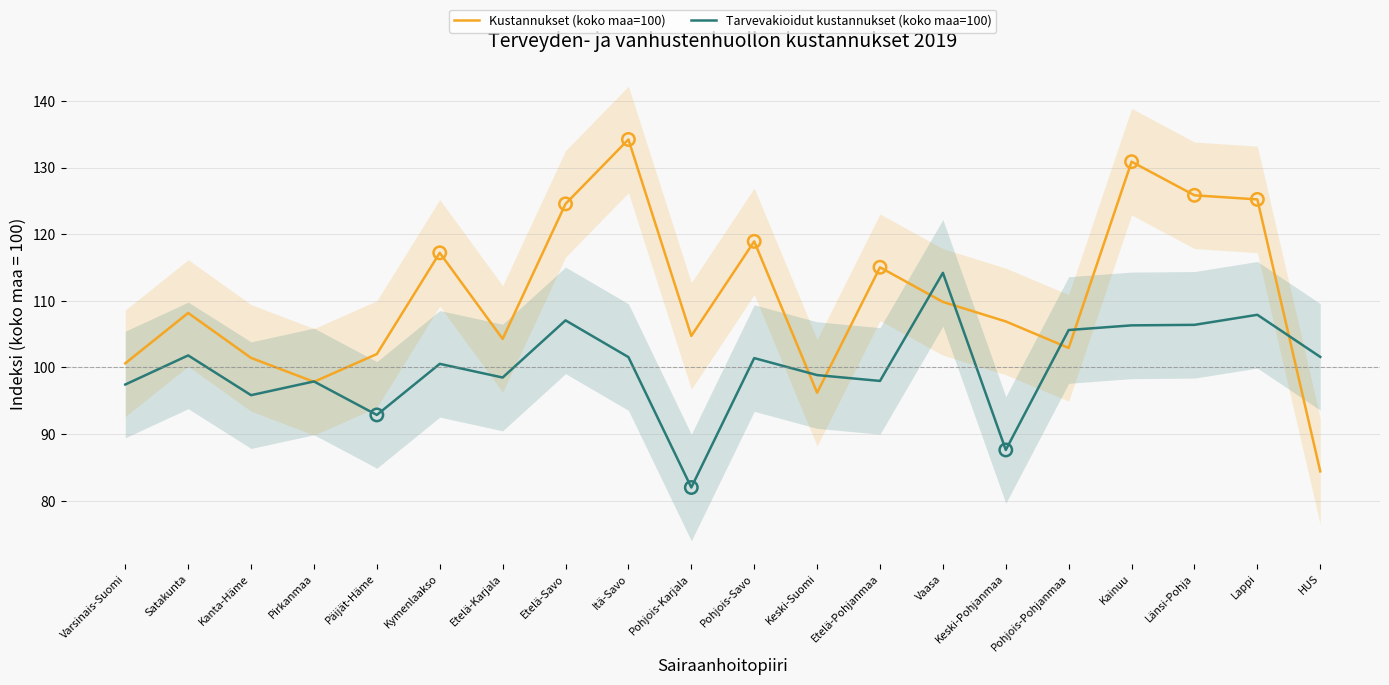

Is the value of Tarvevakioidut kustannukset (koko maa=100) at Pohjois-Savo greater than the value of Kustannukset (koko maa=100) at Etelä-Karjala?

No